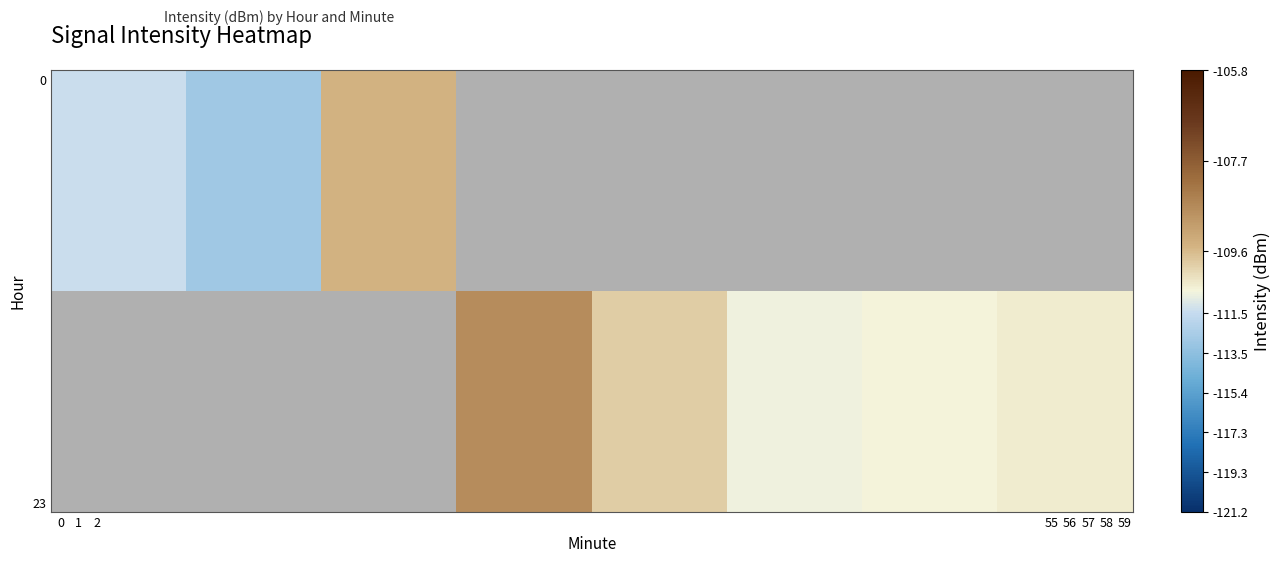

Which series changed the most between 0 and 1?

row_0